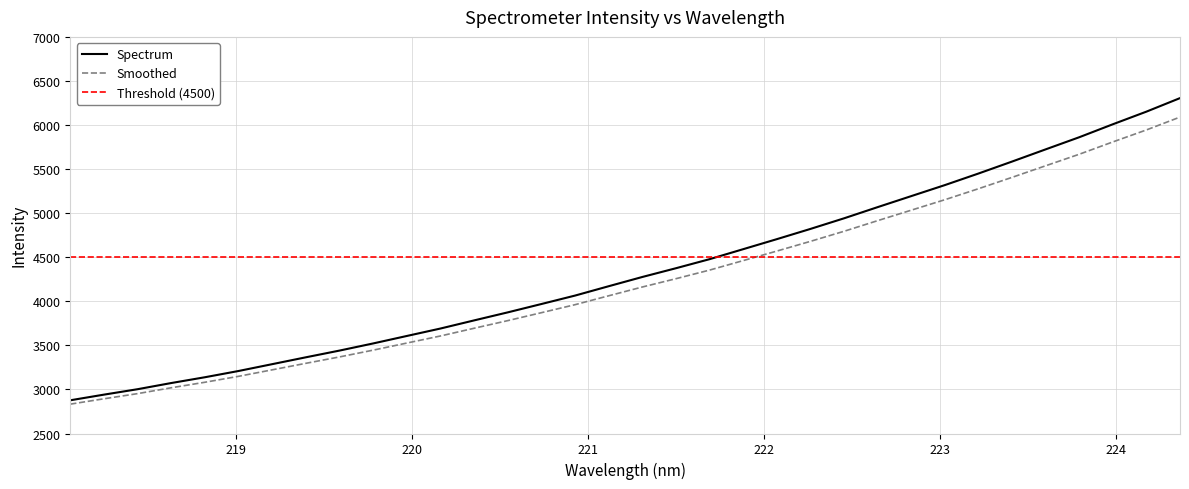

What is the change in value from 222.6447 to 223.2172?

+381.3